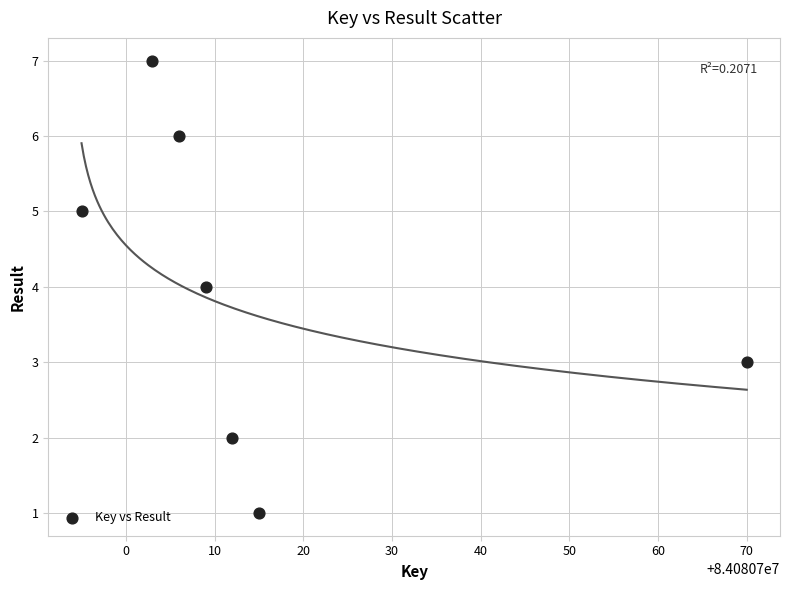

What is the average X value?

84080716